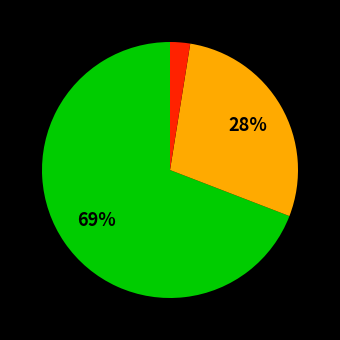

To the nearest percent, what is the average slice percentage?

33%